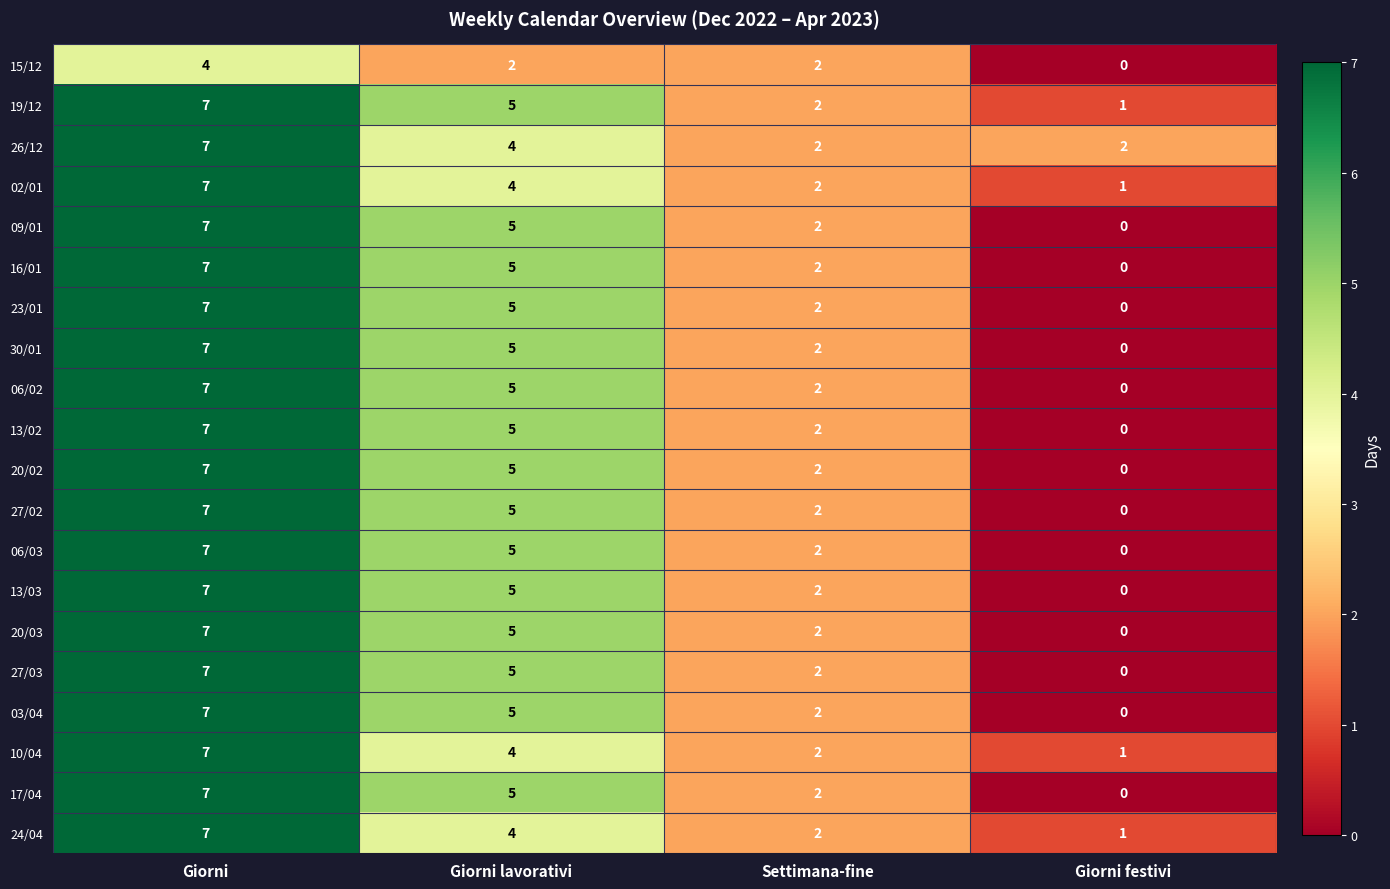

Which label corresponds to the largest value in the chart?

Giorni